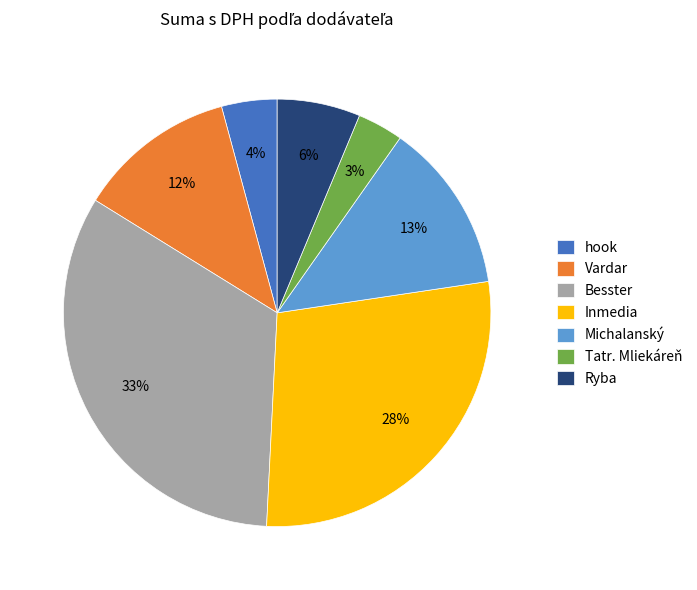

To the nearest percent, what portion does Michalanský represent?

13%